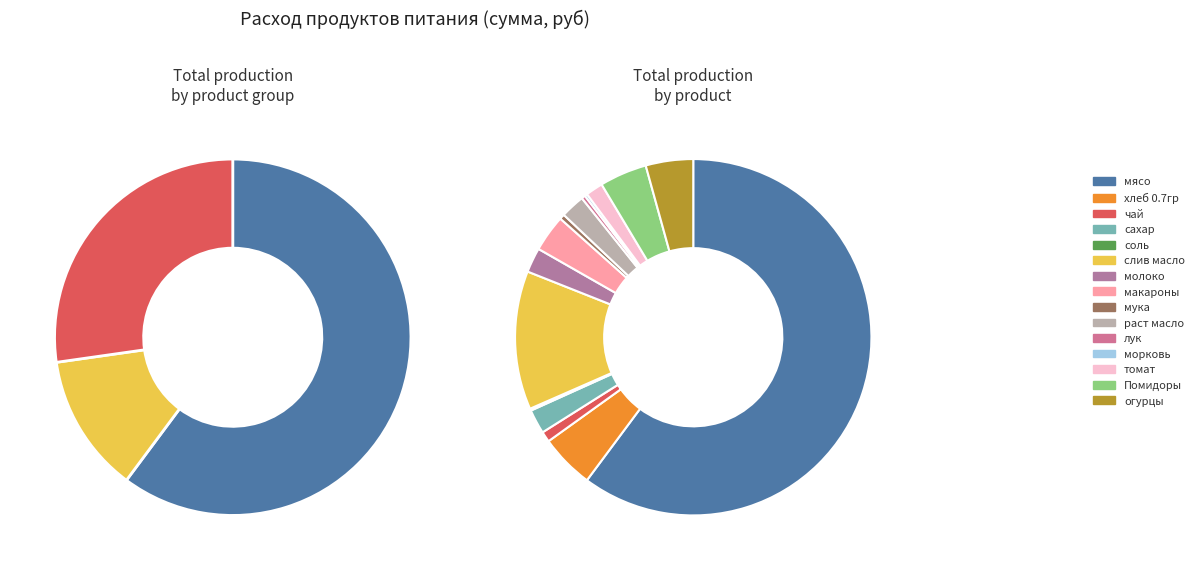

What is the smallest slice in the pie chart?

соль